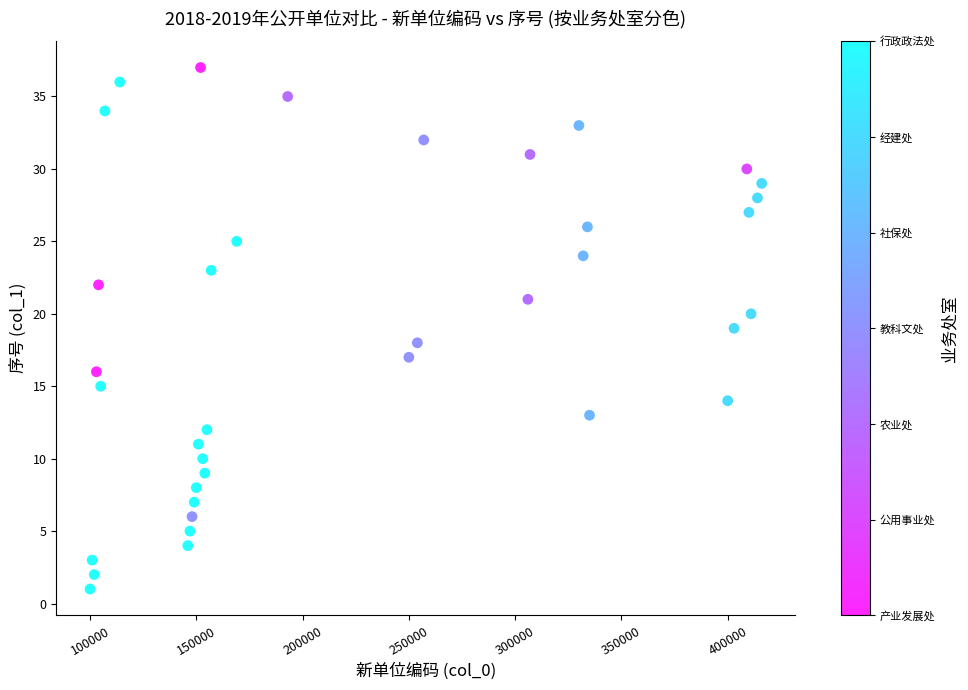

What is the range of X values (max minus min)?

316000